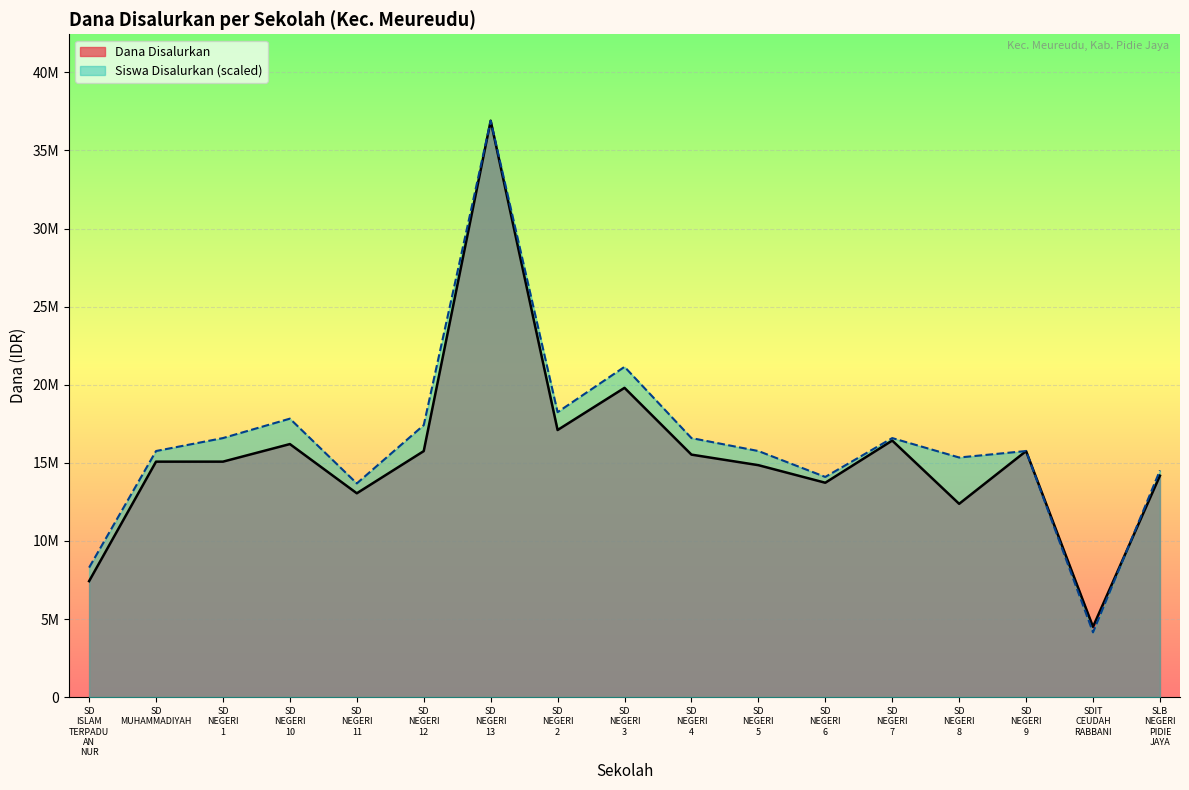

What is the difference between the Dana Disalurkan values at SD NEGERI 6 and SDIT CEUDAH RABBANI?

9225000.0